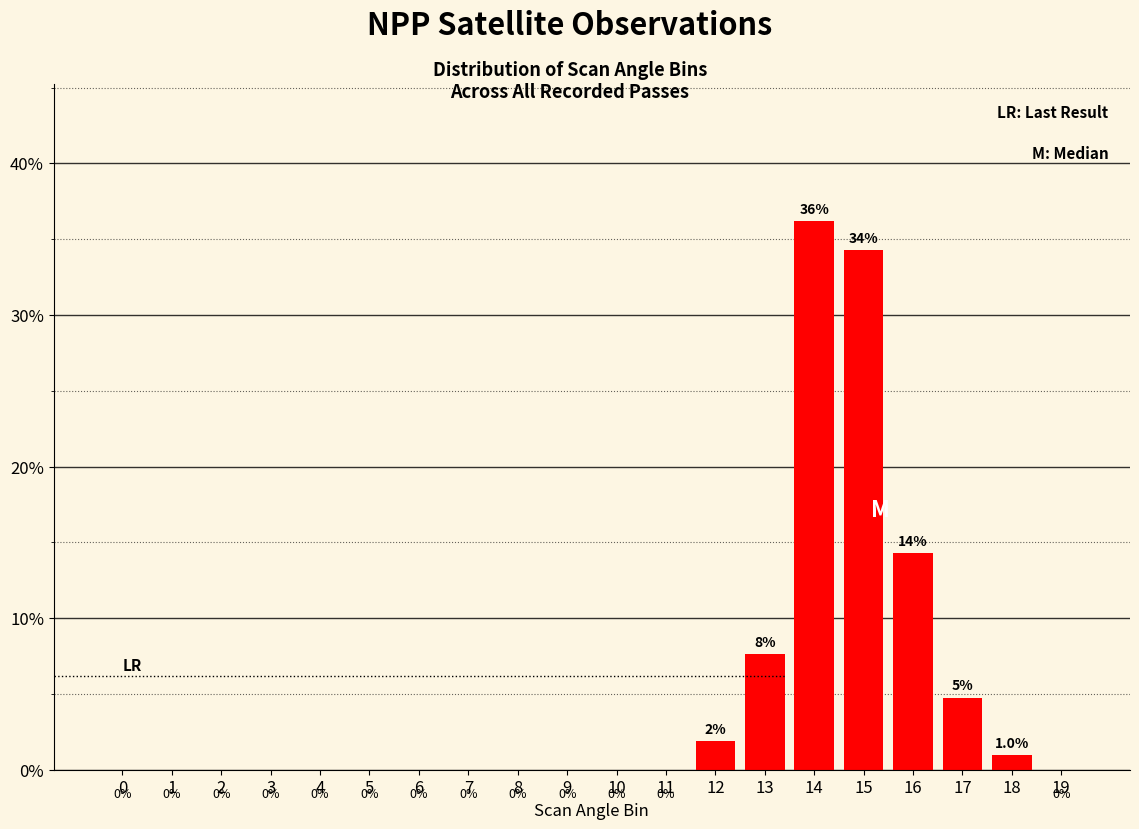

The value at 3 is 0.0. True or false?

True